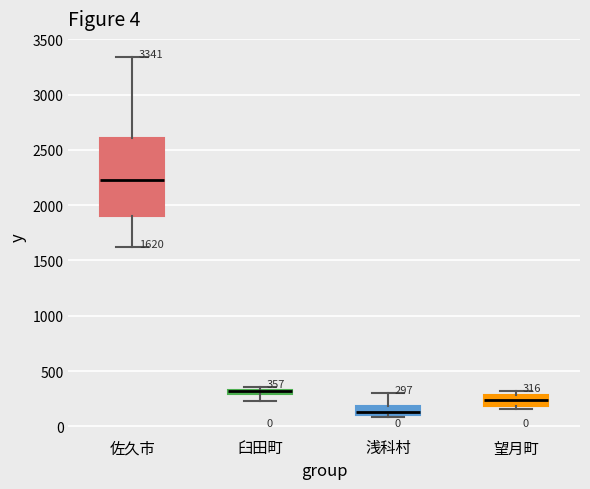

Which box is the tallest, from its lower edge to its upper edge?

佐久市